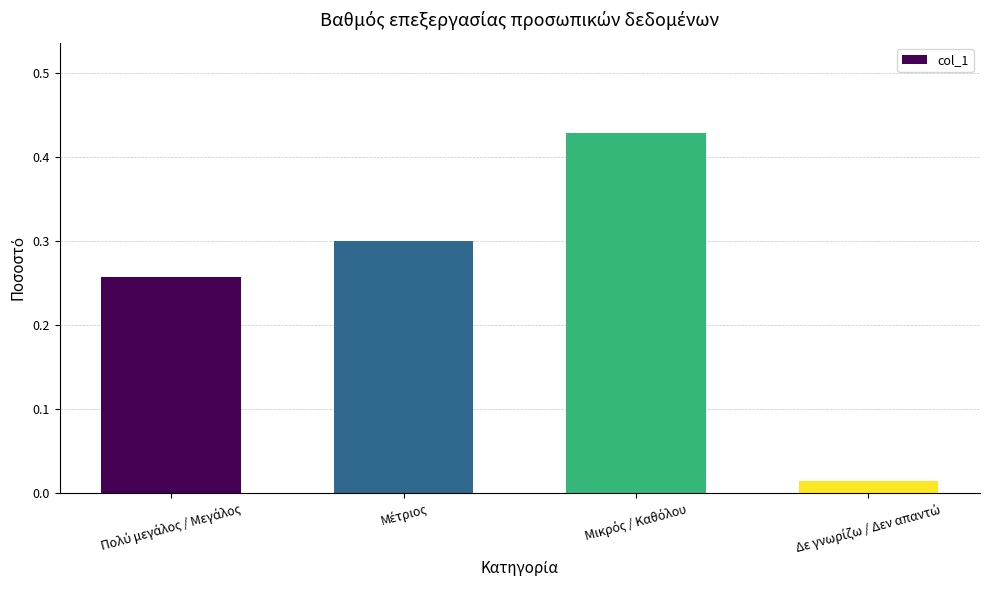

What is the sum of all values?

1.0